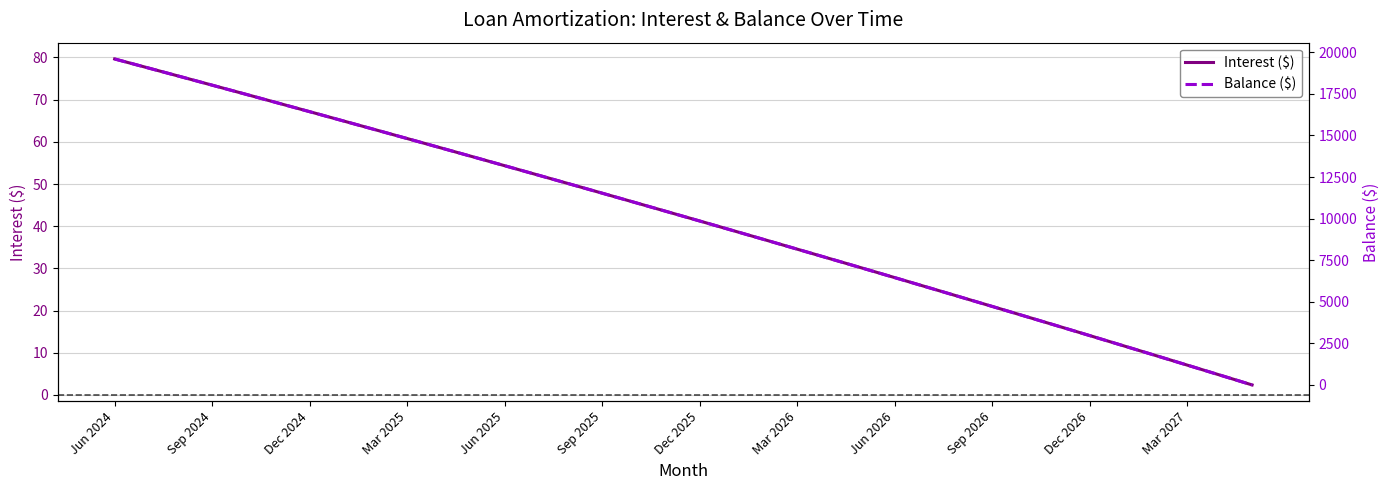

What is the minimum value for Interest ($)?

2.4